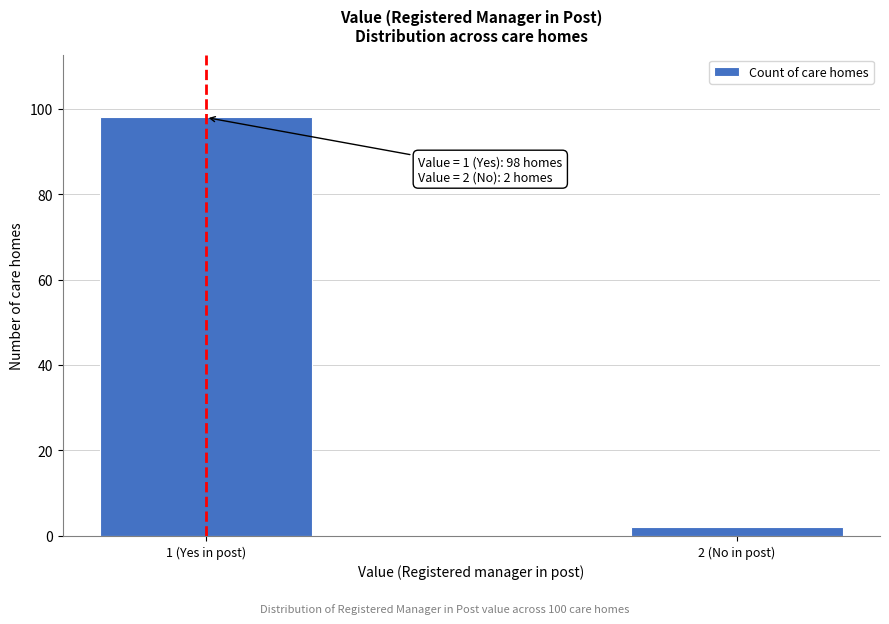

Reading left to right, transcribe all the data shown in this chart.

1 (Yes in post)=98	2 (No in post)=2